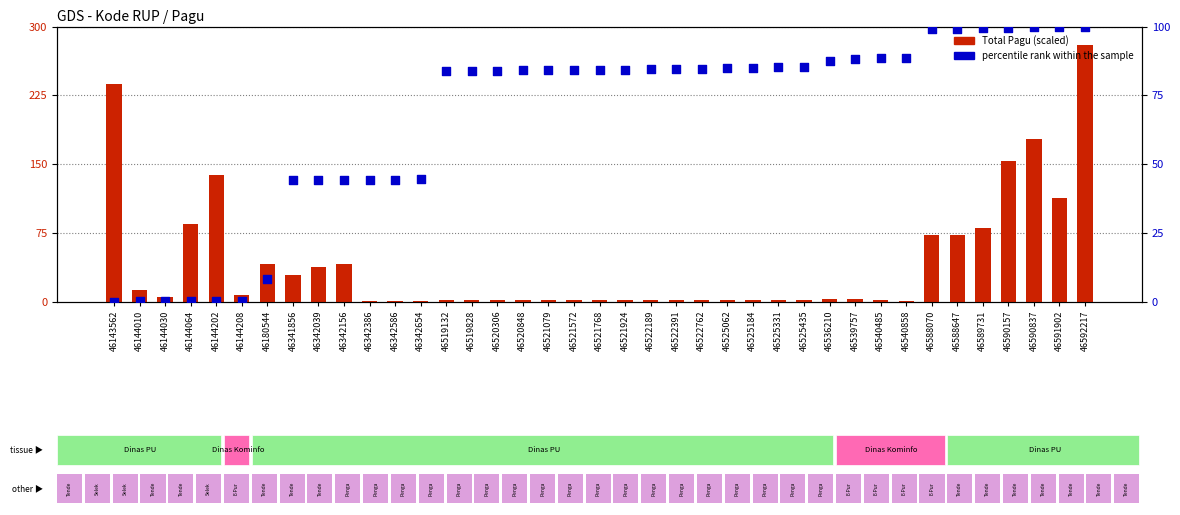

At how many categories does at least one series exceed 1?

39